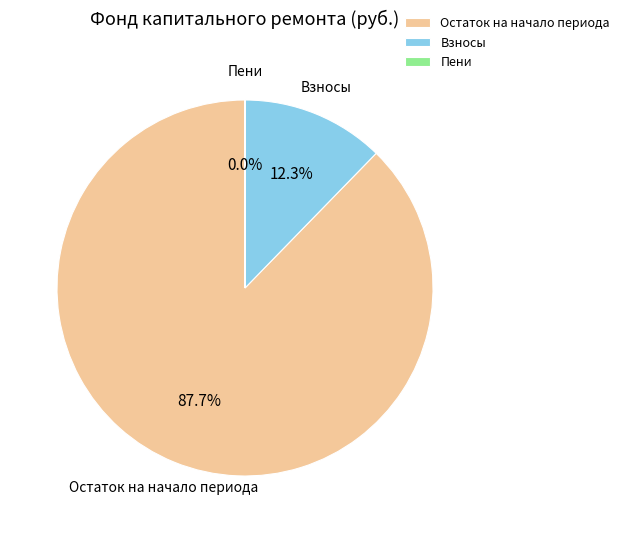

Between Взносы and Остаток на начало периода, which is larger?

Остаток на начало периода